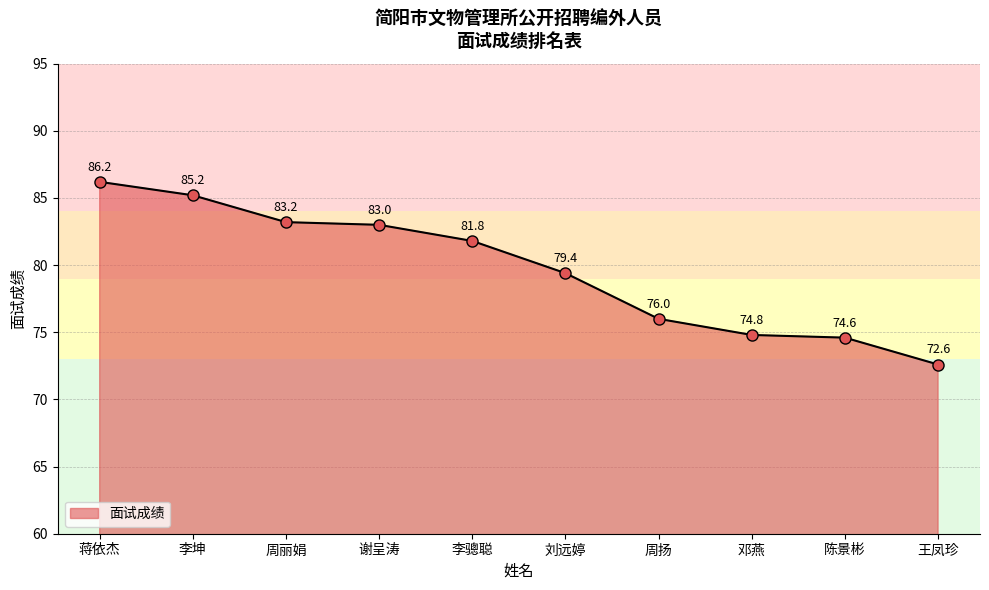

Reading right to left, list all the values displayed in this chart.

王凤珍=72.6	陈景彬=74.6	邓燕=74.8	周扬=76.0	刘远婷=79.4	李骢聪=81.8	谢呈涛=83.0	周丽娟=83.2	李坤=85.2	蒋依杰=86.2